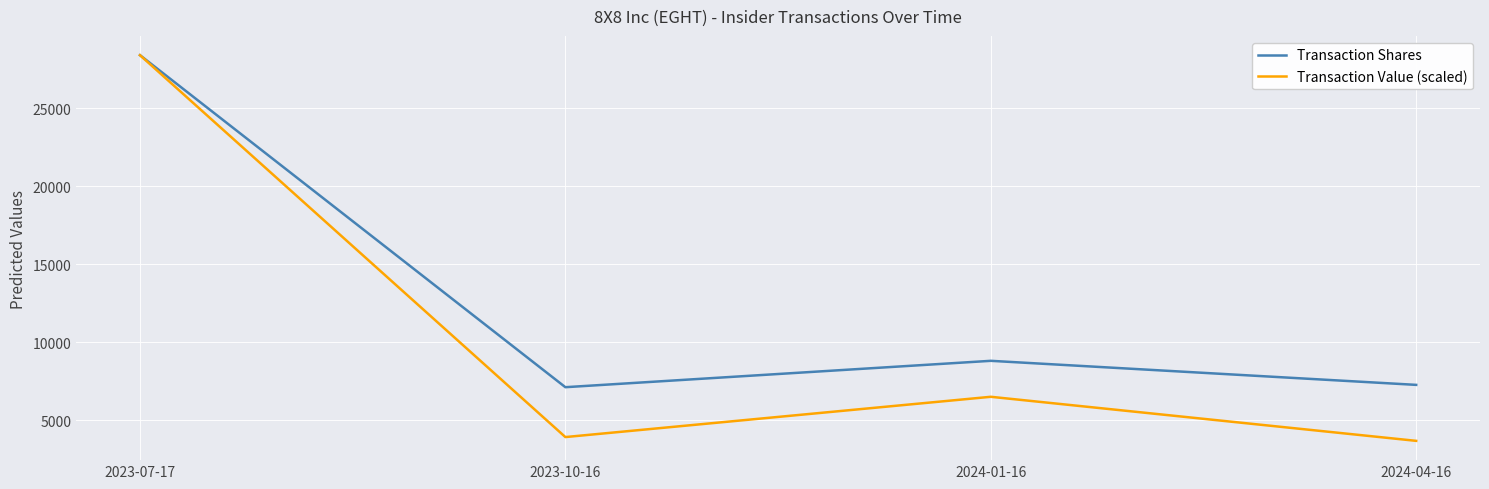

Count the number of data series in this chart.

2